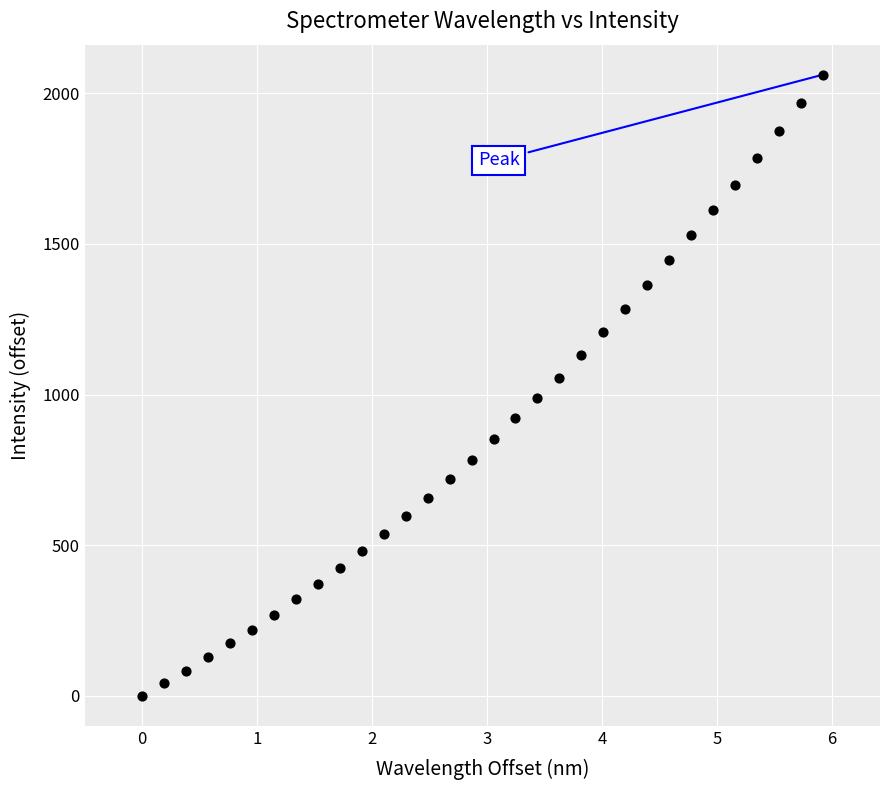

What is the range of Y values (max minus min)?

2061.7